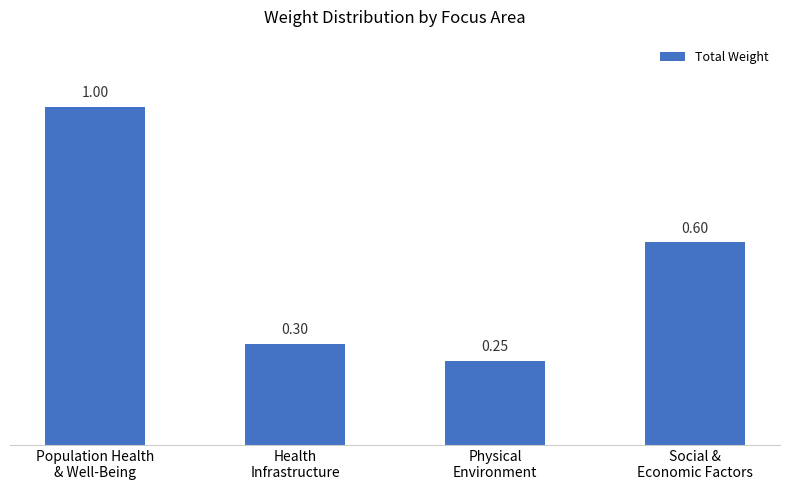

Which has a higher value, Population Health
& Well-Being or Social &
Economic Factors?

Population Health
& Well-Being